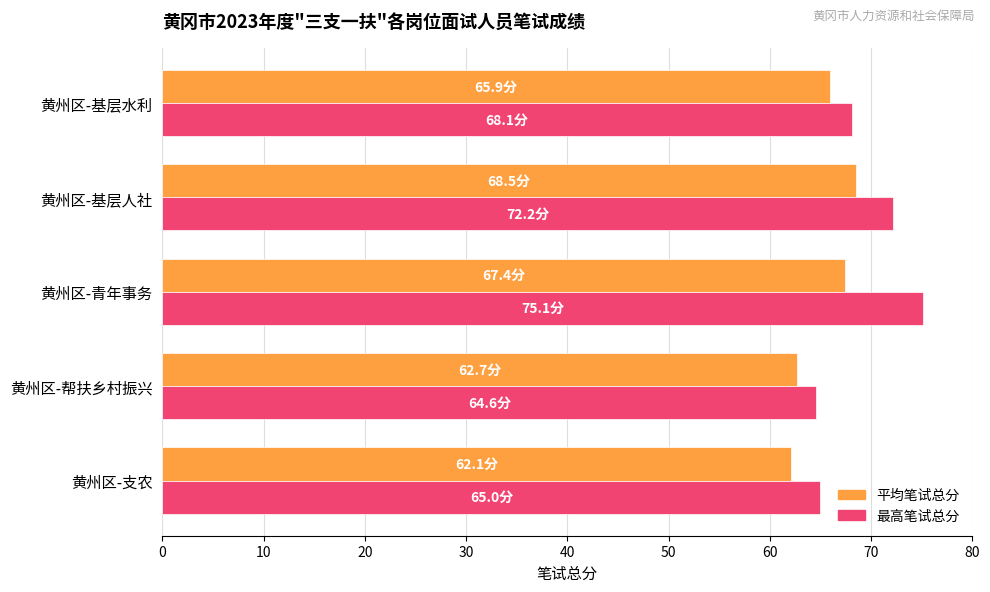

At which label is 平均笔试总分 closest to 65?

黄州区-基层水利